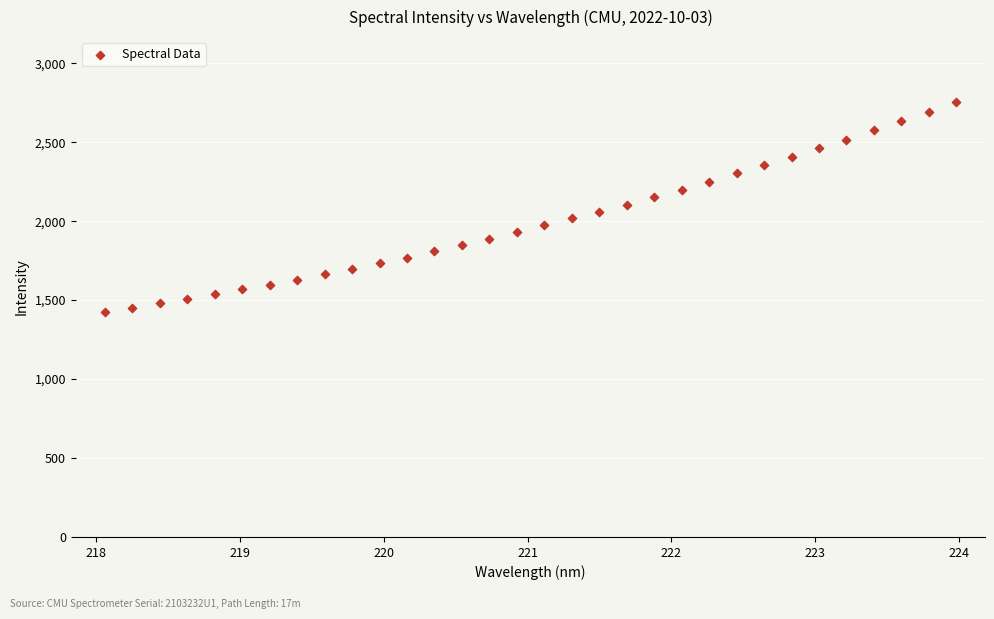

What is the range of Y values (max minus min)?

1327.2